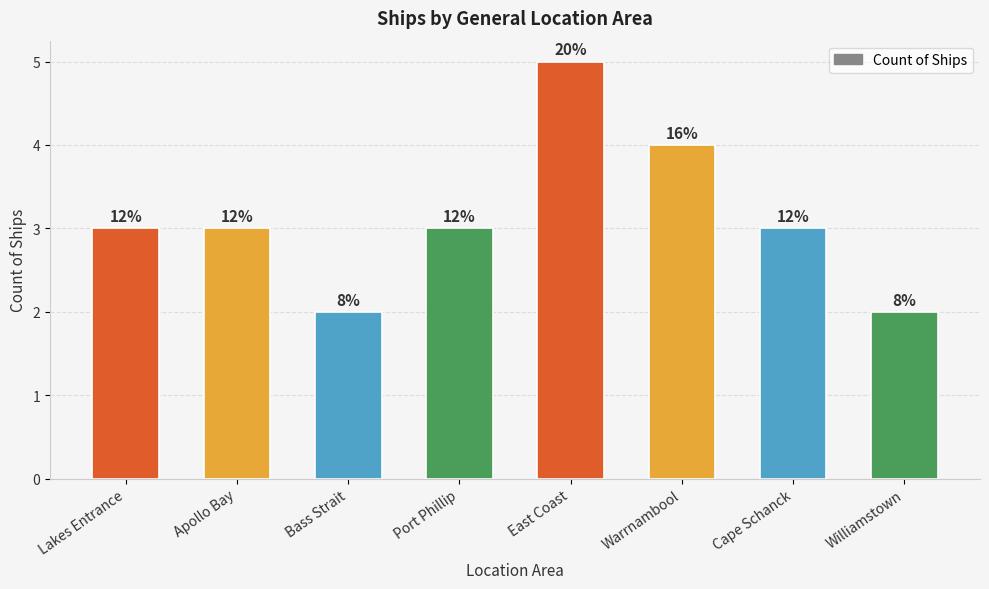

Which label corresponds to the largest value in the chart?

East Coast